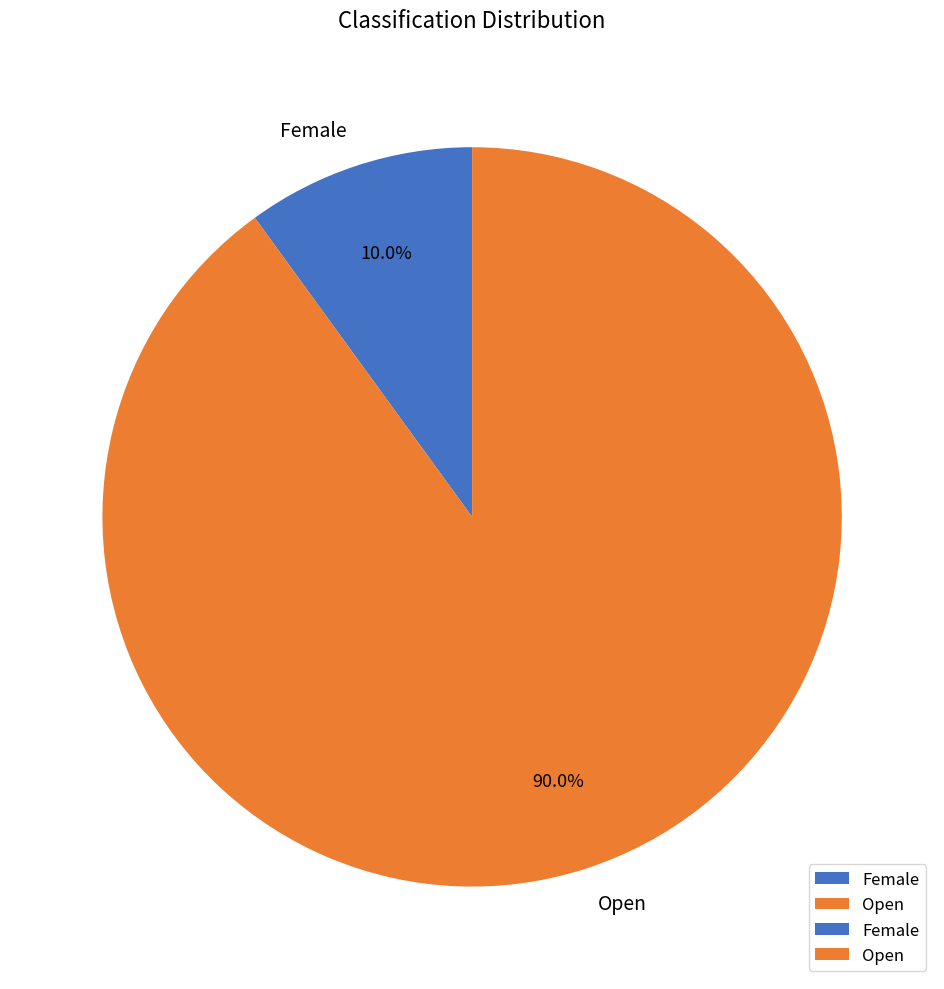

How many segments does this pie chart have?

2